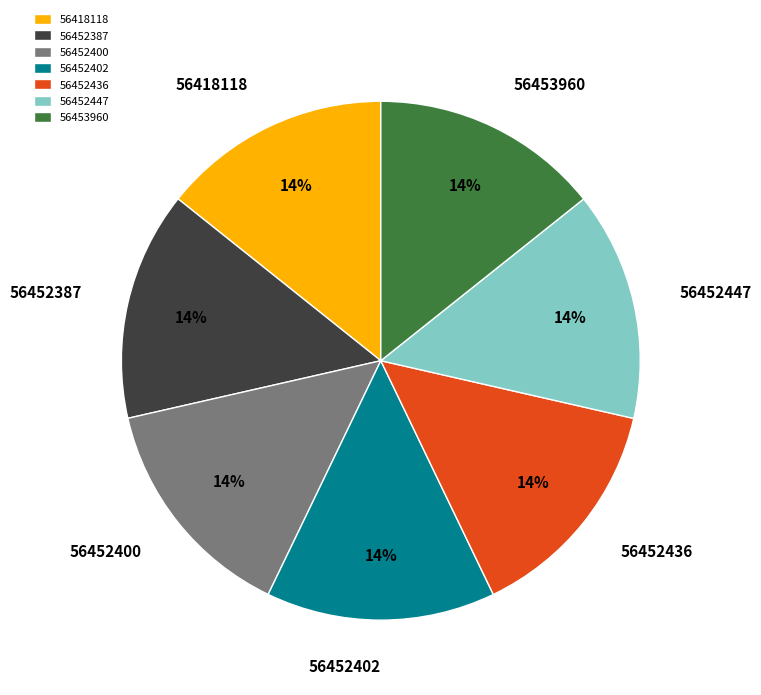

What is the ratio of the value at 56452400 to the value at 56452402?

1.0